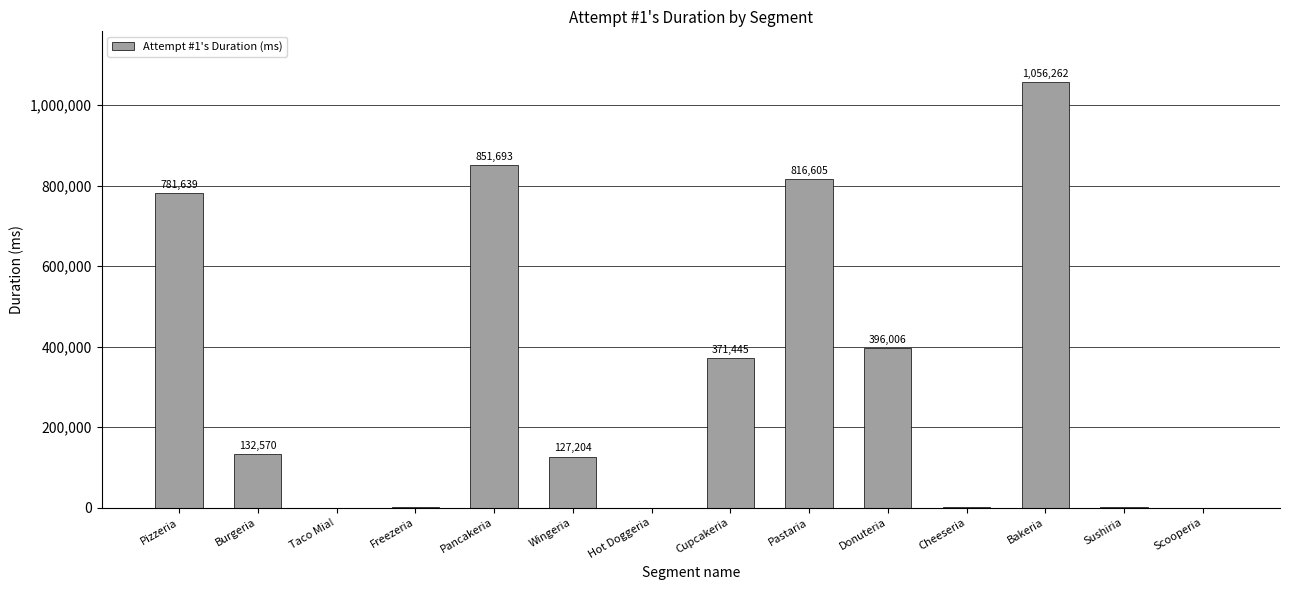

Count the number of categories in the chart.

14